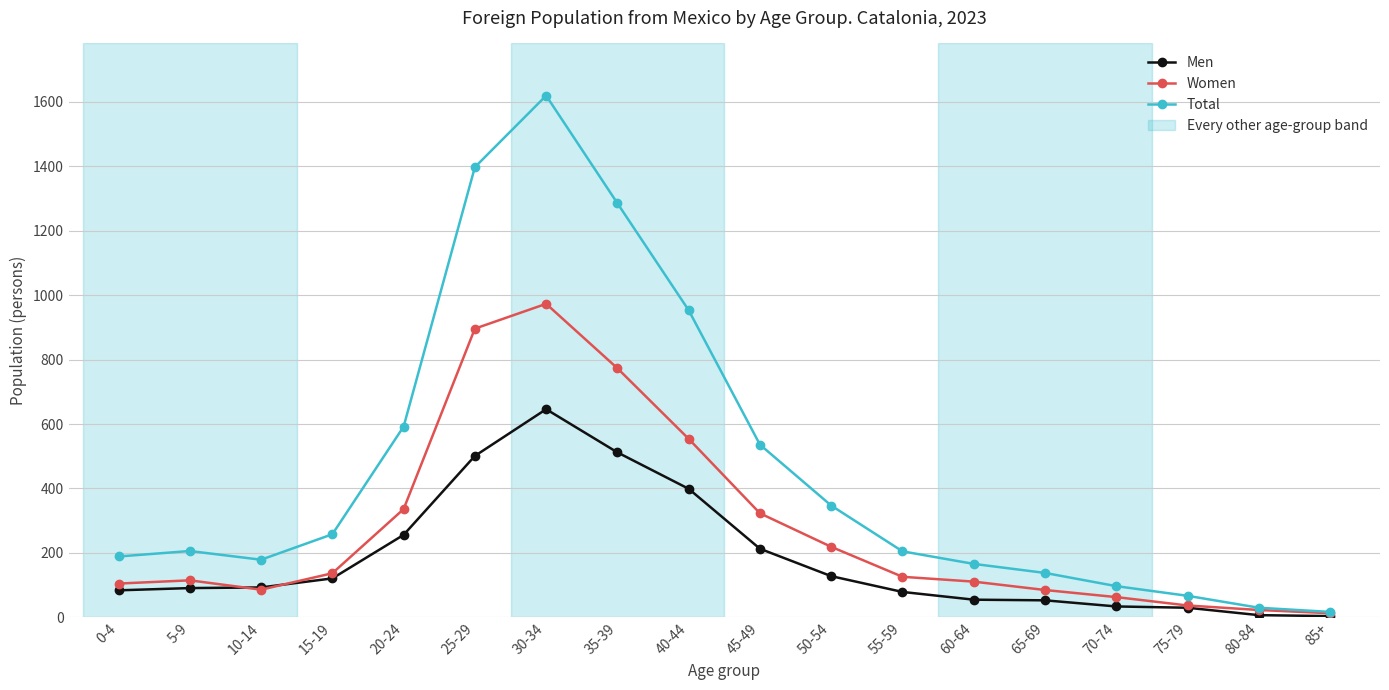

What is the label of the 17th point from the right?

5-9